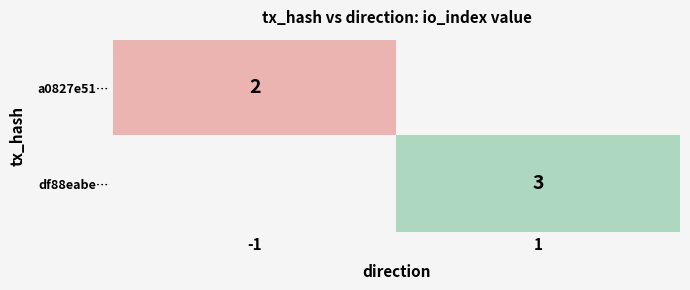

True or false: df88eabe… has a value of 5 at 1.

False